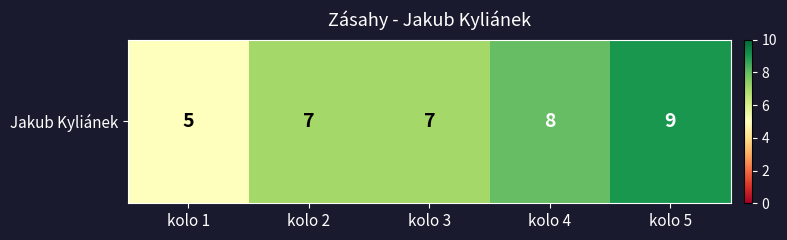

At which category does the chart reach its peak across all series?

kolo 5